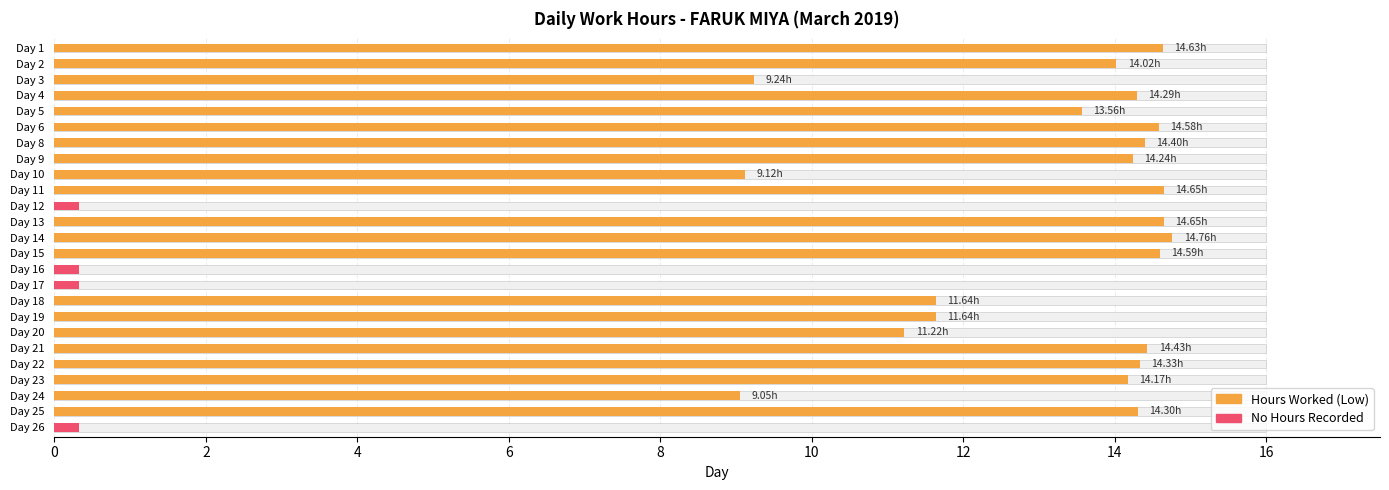

Reading right to left, list all the values displayed in this chart.

0.0	14.3	9.1	14.2	14.3	14.4	11.2	11.6	11.6	0.0	0.0	14.6	14.8	14.7	0.0	14.7	9.1	14.2	14.4	14.6	13.6	14.3	9.2	14.0	14.6